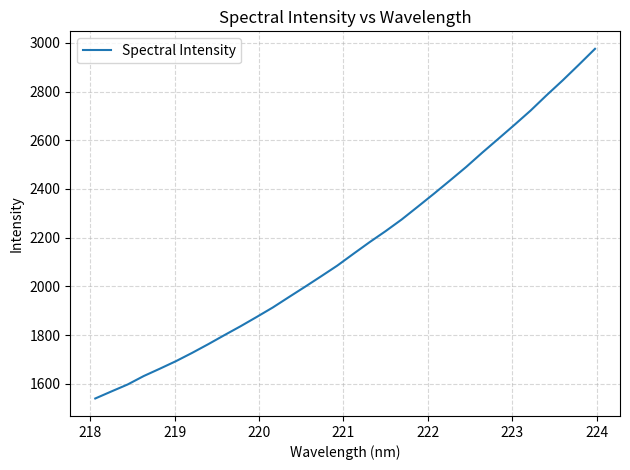

What is the difference between the maximum and minimum values?

1435.7